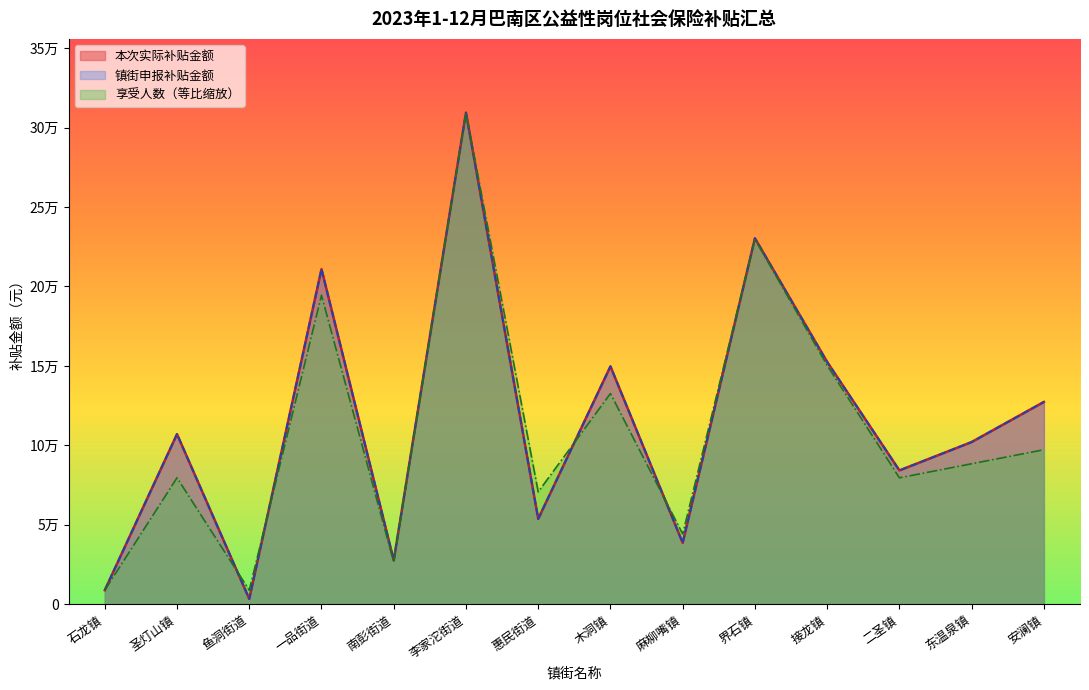

Which series has the largest total across all categories?

本次实际补贴金额